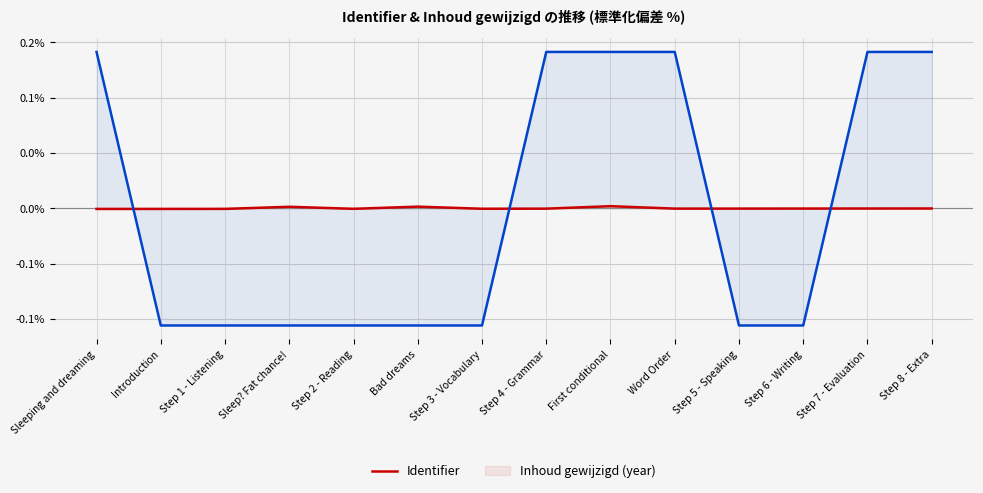

What is the value of the Inhoud gewijzigd (year) point at the 12th from the left?

-0.1